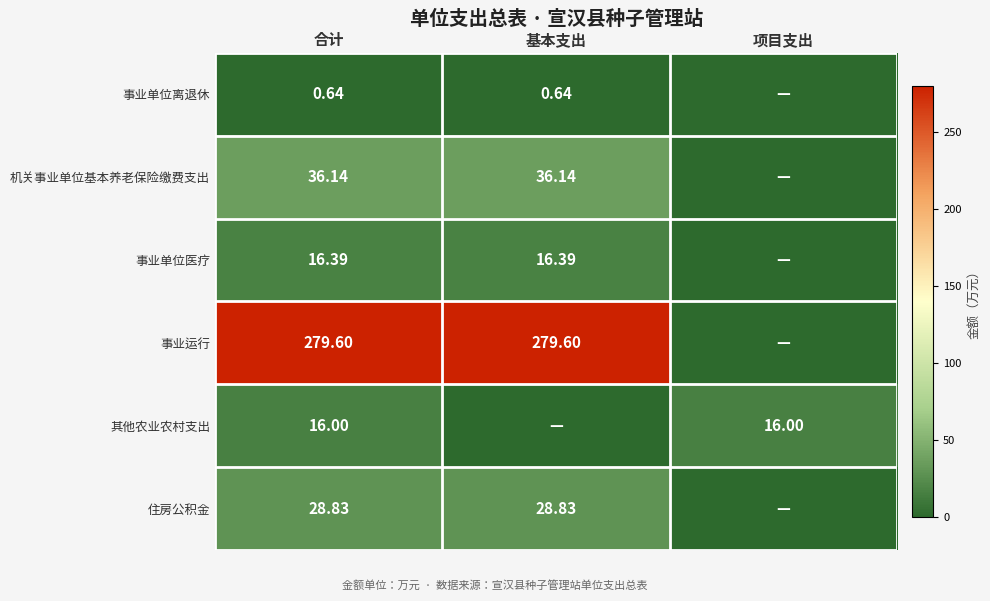

Rank the series at 合计 from highest to lowest value.

事业运行, 机关事业单位基本养老保险缴费支出, 住房公积金, 事业单位医疗, 其他农业农村支出, 事业单位离退休